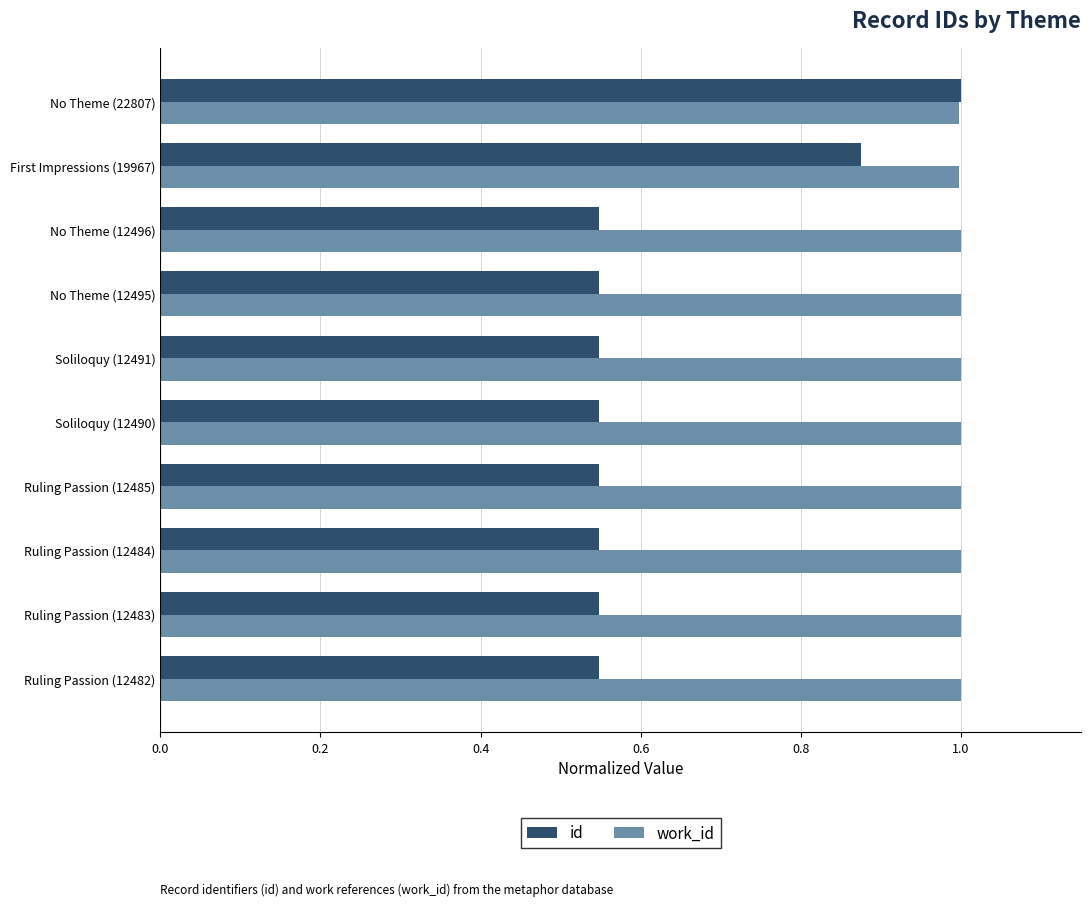

What is the sum of all work_id values?

10.0